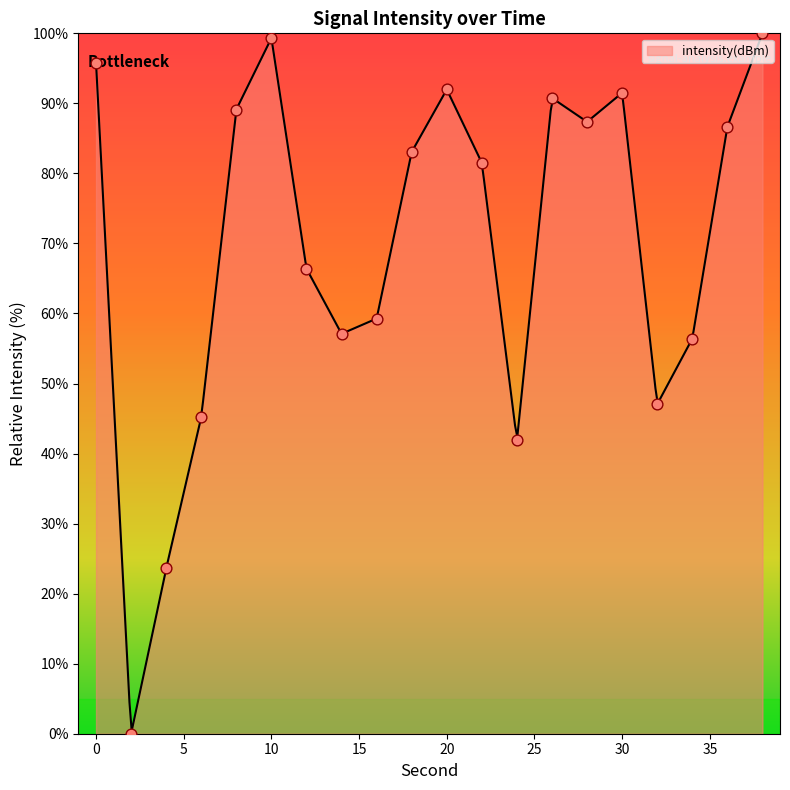

Between 18 and 10, which is larger?

10